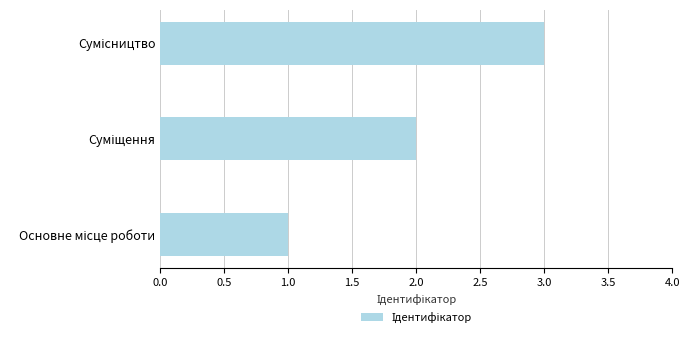

What is the greatest value displayed?

3